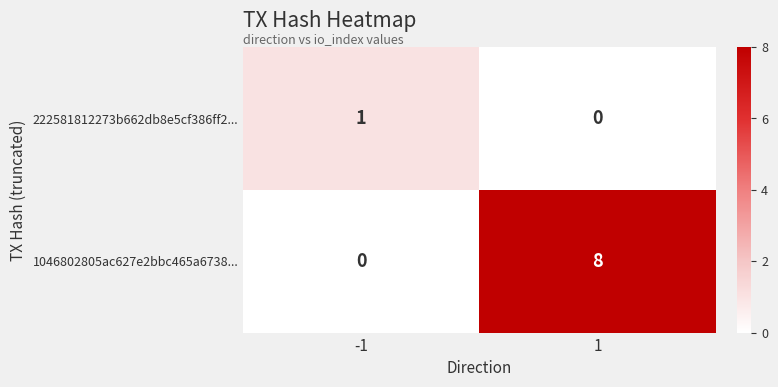

List the series in order of their overall mean, highest first.

1046802805ac627e2bbc465a6738..., 222581812273b662db8e5cf386ff2...